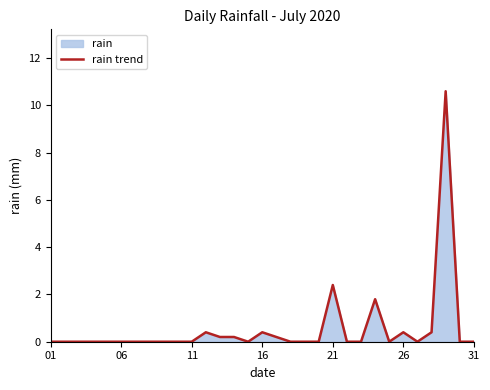

At which label is the value closest to 5?

21